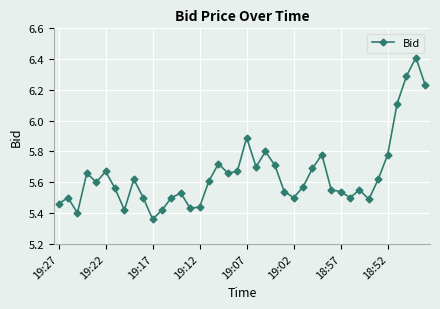

What is the difference between the second highest and minimum values?

0.9